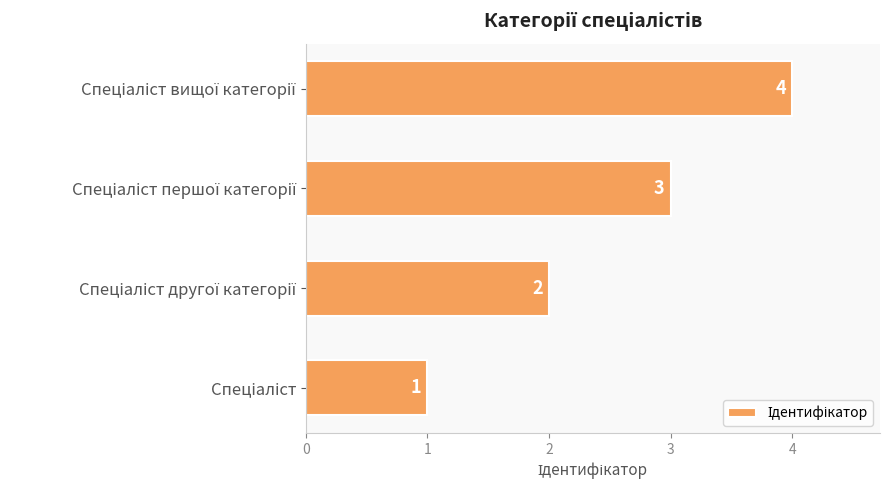

How many data points are less than 3?

2